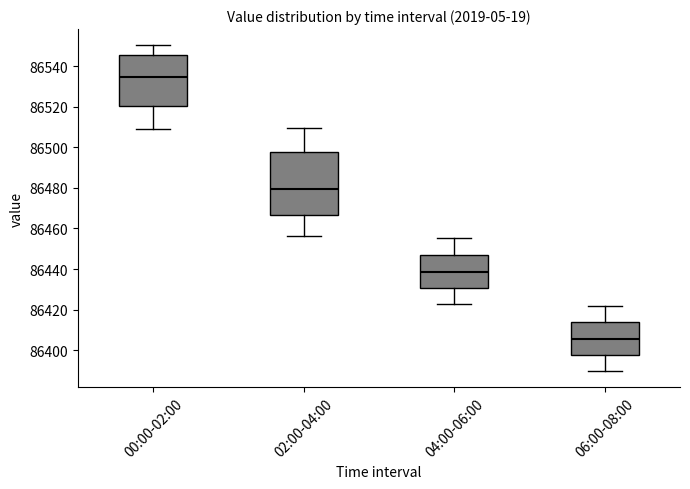

Which box has the lowest median line?

06:00-08:00